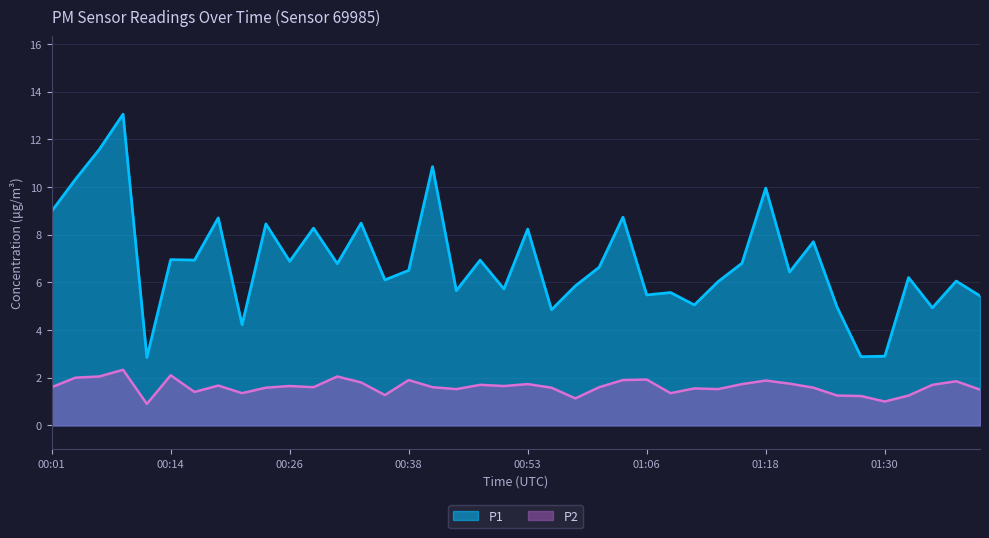

How many lines are shown in the chart?

2